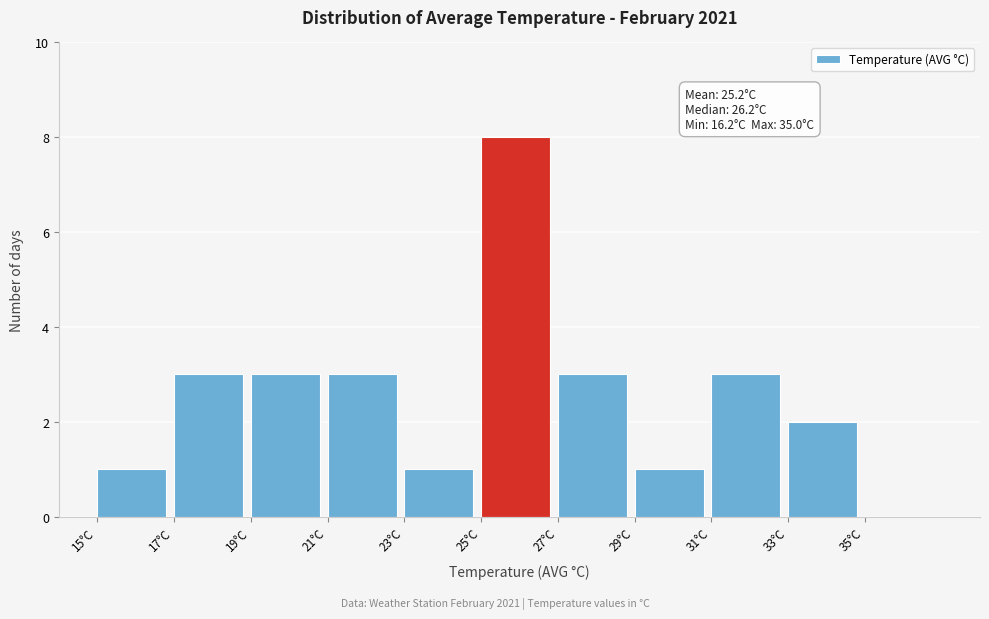

Which range on the x-axis has the tallest bar?

25 to 27